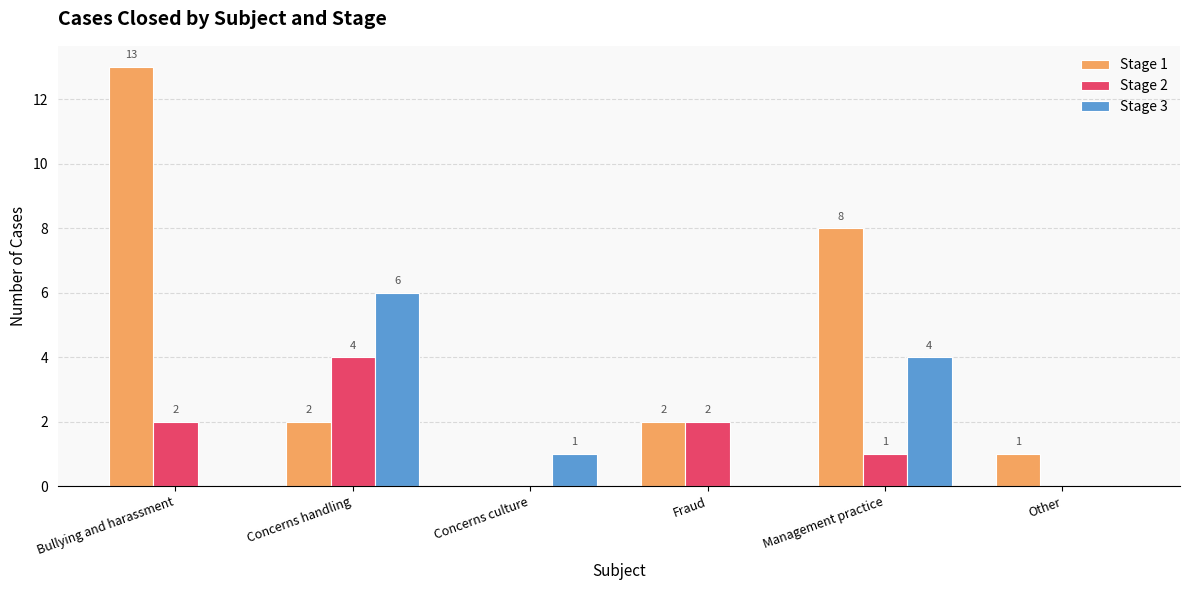

What is the sum of the Stage 2 values at Fraud and Concerns handling?

6